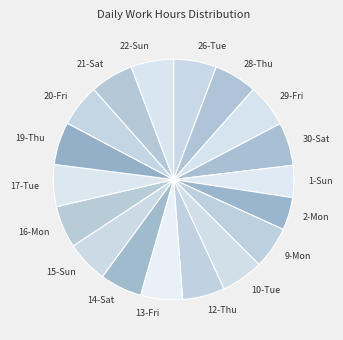

Do 14-Sat and 15-Sun together represent more than half of the pie?

No